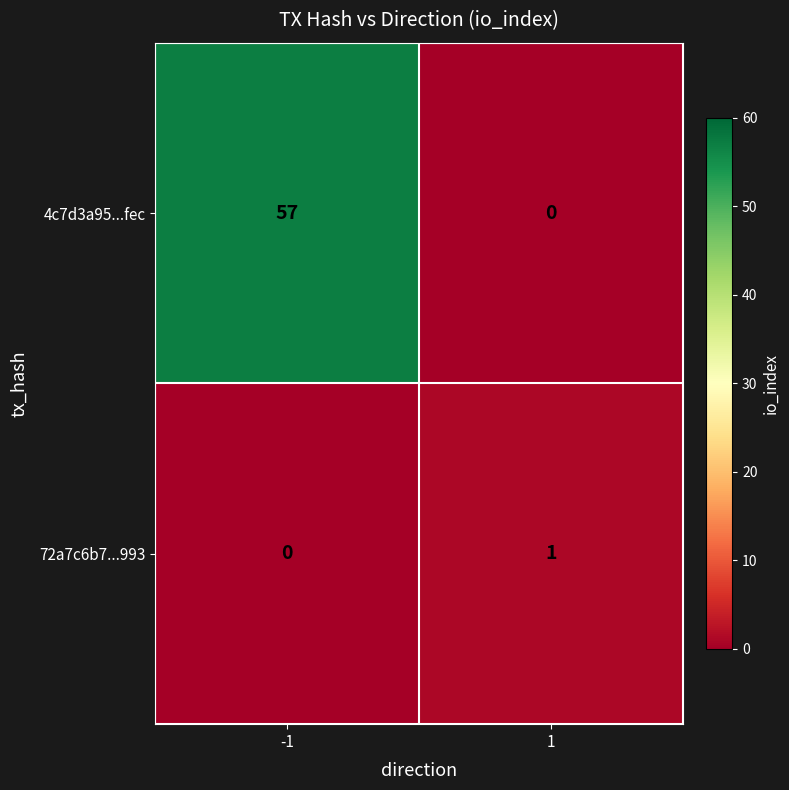

Reading right to left, transcribe all the data shown in this chart.

4c7d3a95...fec: 0	57
72a7c6b7...993: 1	0